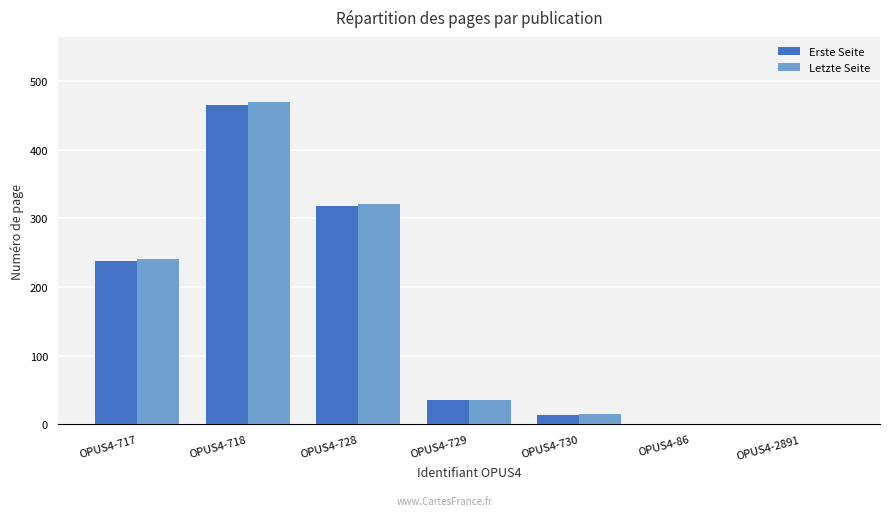

Are the bars horizontal?

No